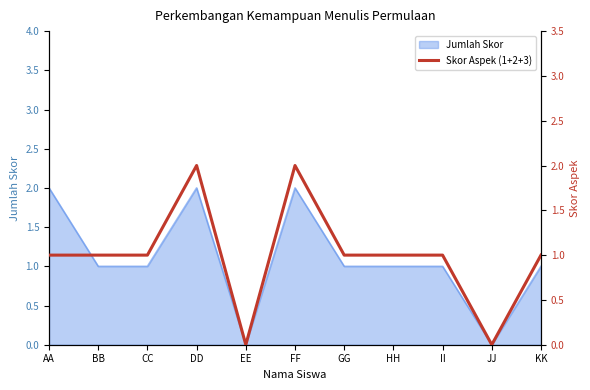

What is the label of the 11th point from the left?

KK